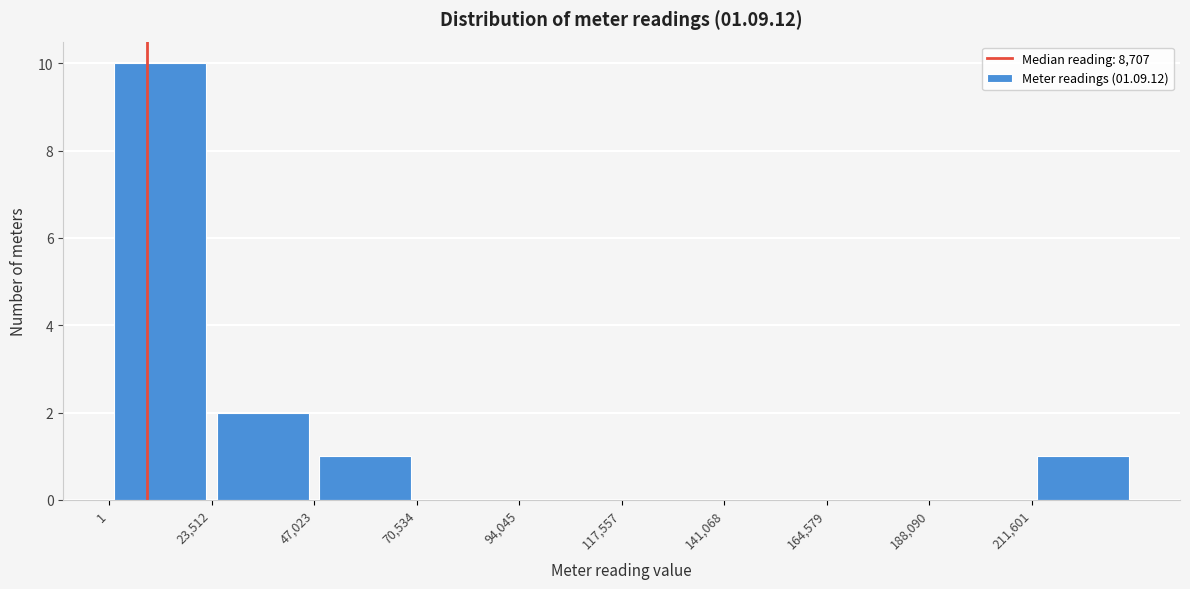

What is the height of the bar covering 25000 to 45000 on the x-axis? Neither the bar edges nor the heights are printed on the chart, so give them approximately, as read against the axes.

2